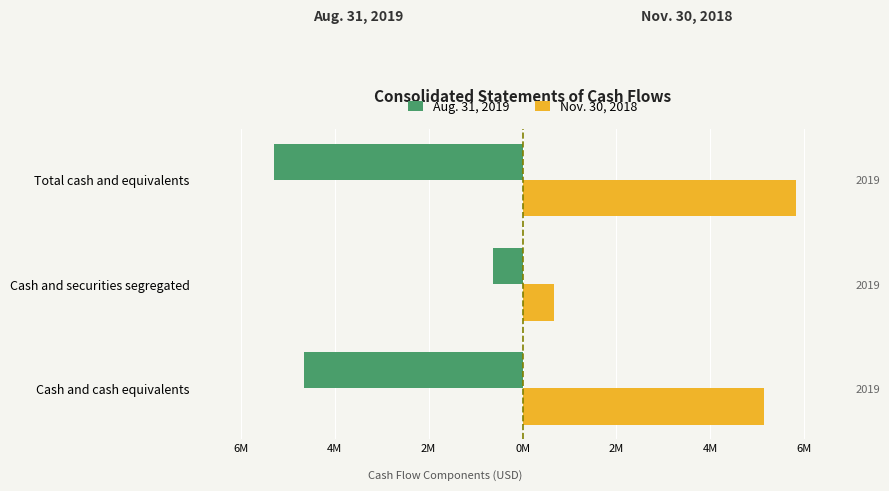

List the series in order of their peak value, highest first.

Nov. 30, 2018, Aug. 31, 2019